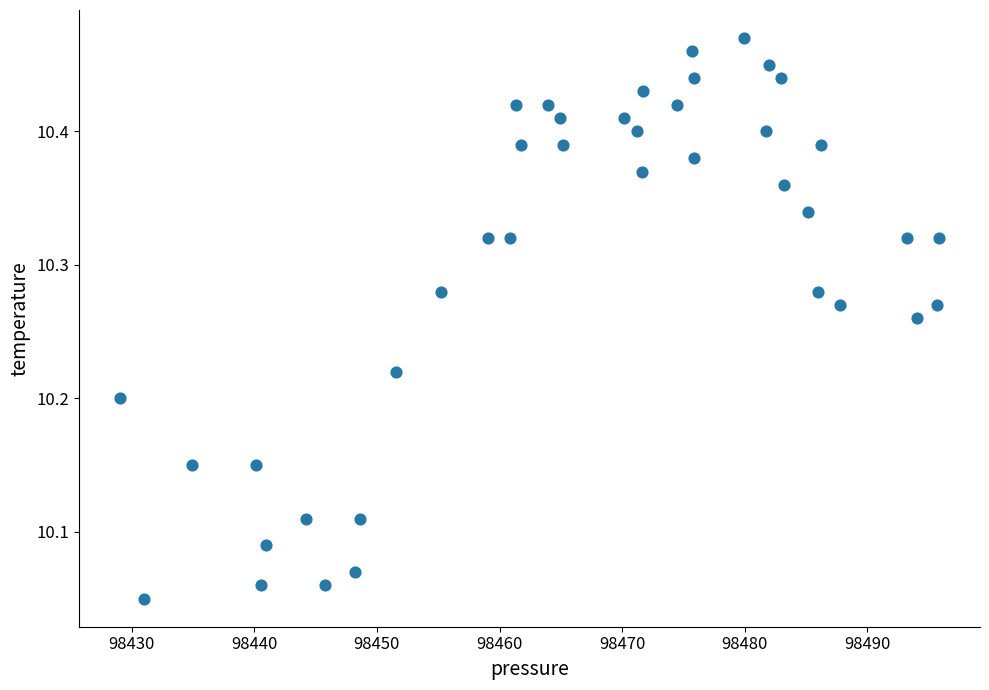

What is the range of X values (max minus min)?

66.8